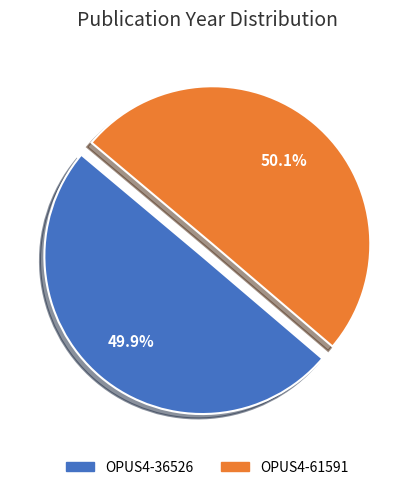

True or false: OPUS4-36526 accounts for 50% of the total.

True